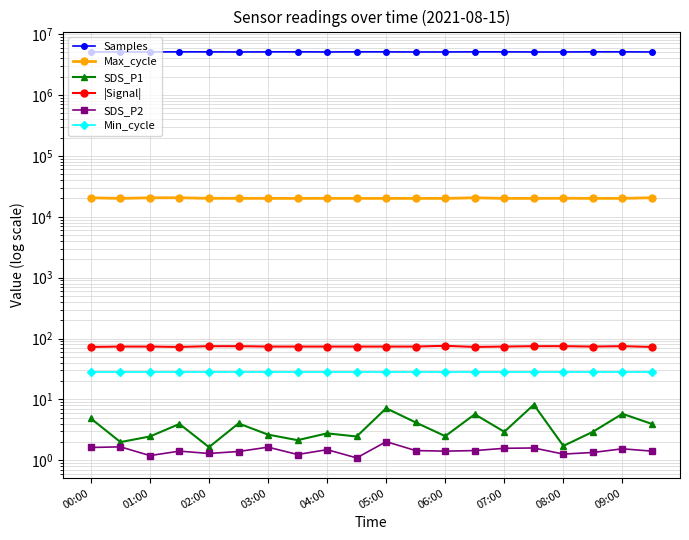

Does the chart have visible grid lines?

Yes